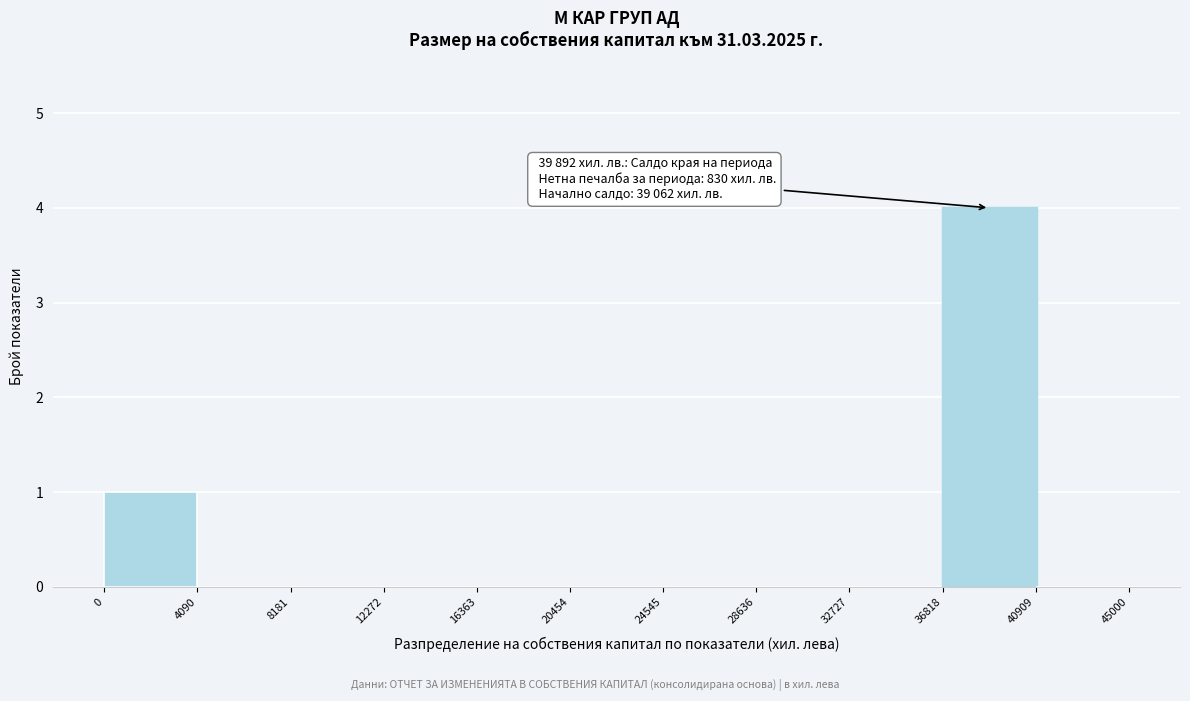

Which range on the x-axis has the tallest bar?

36818 to 40909